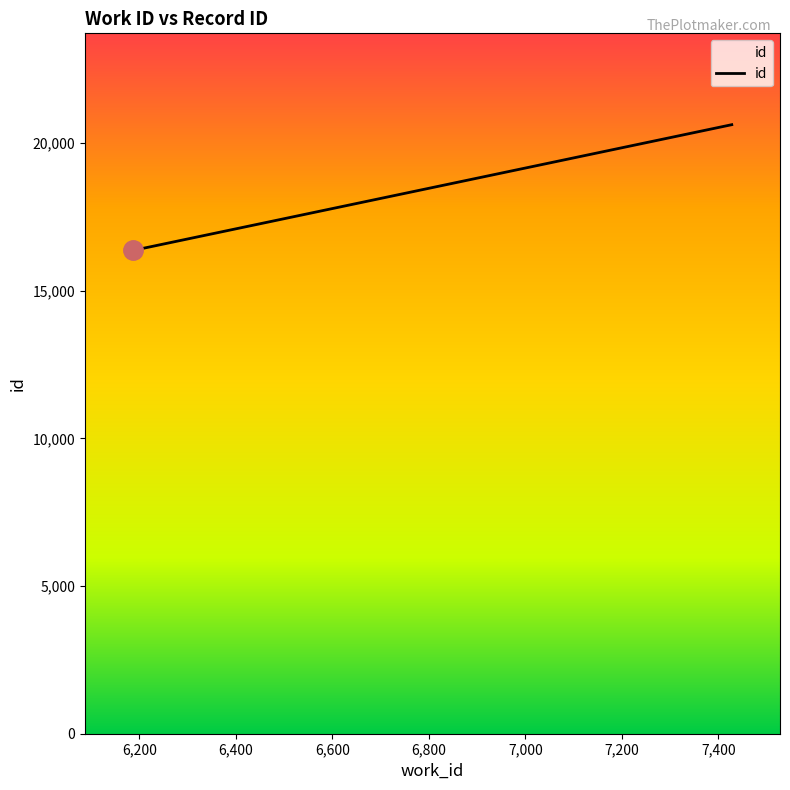

What is the sum of all values?

53350